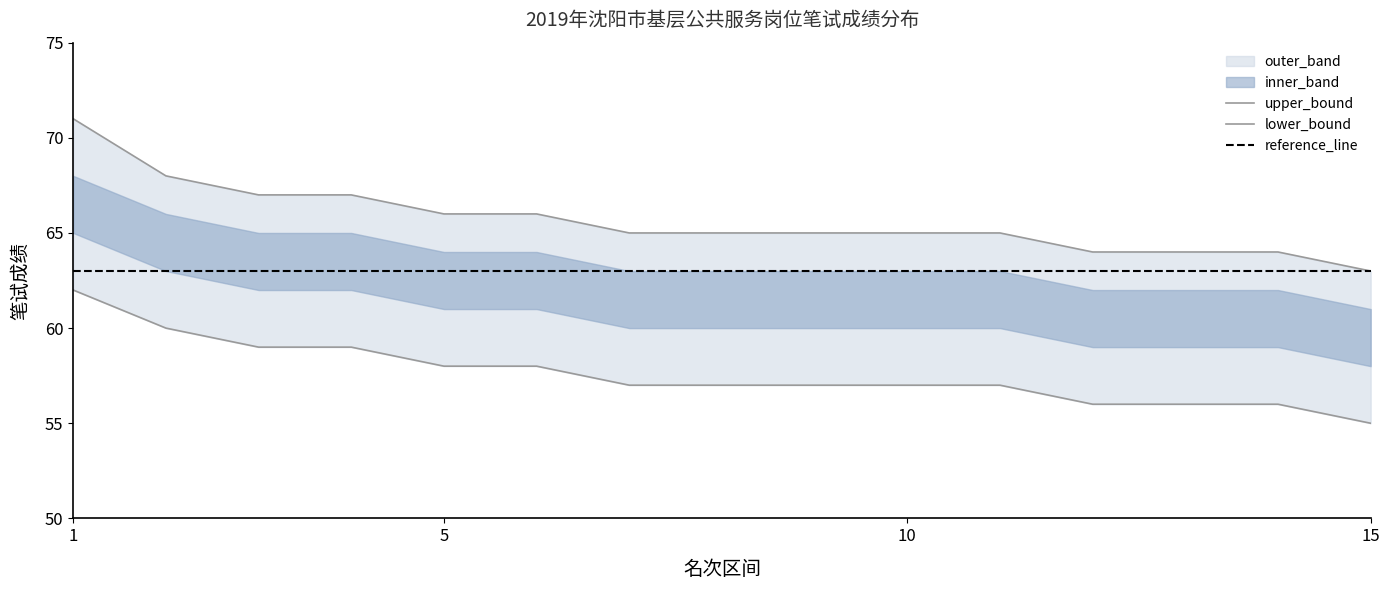

Does the chart have visible grid lines?

No